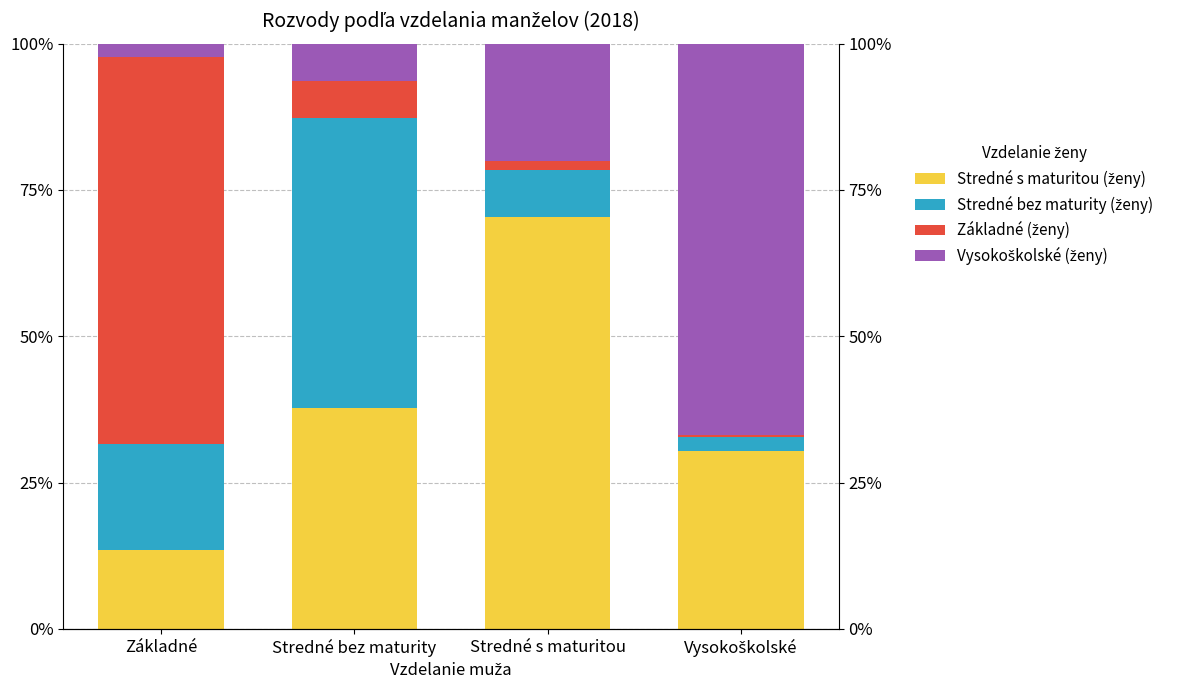

What is the sum of the Základné (ženy) values at Vysokoškolské and Stredné bez maturity?

6.9